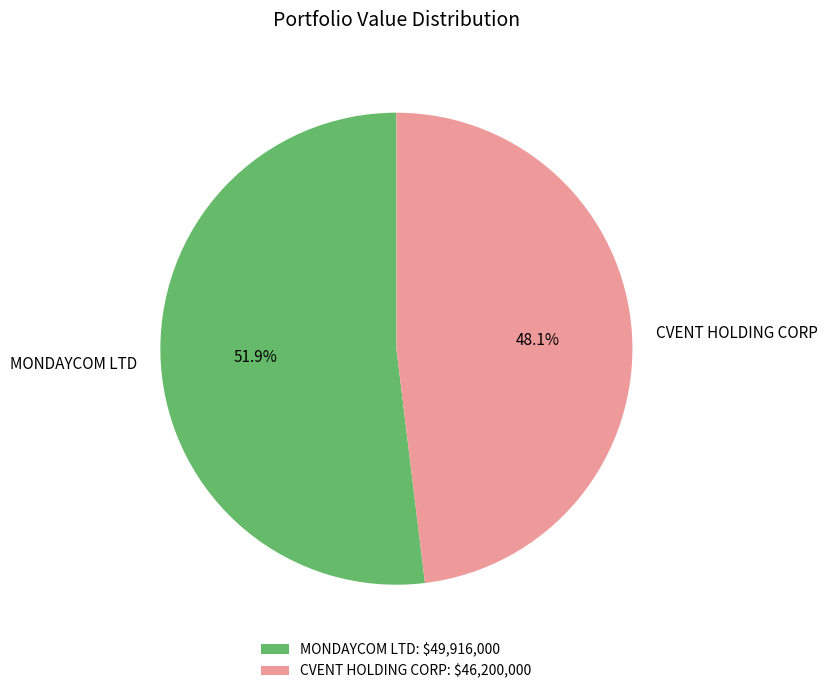

To the nearest percent, what percentage of the pie is CVENT HOLDING CORP?

48%